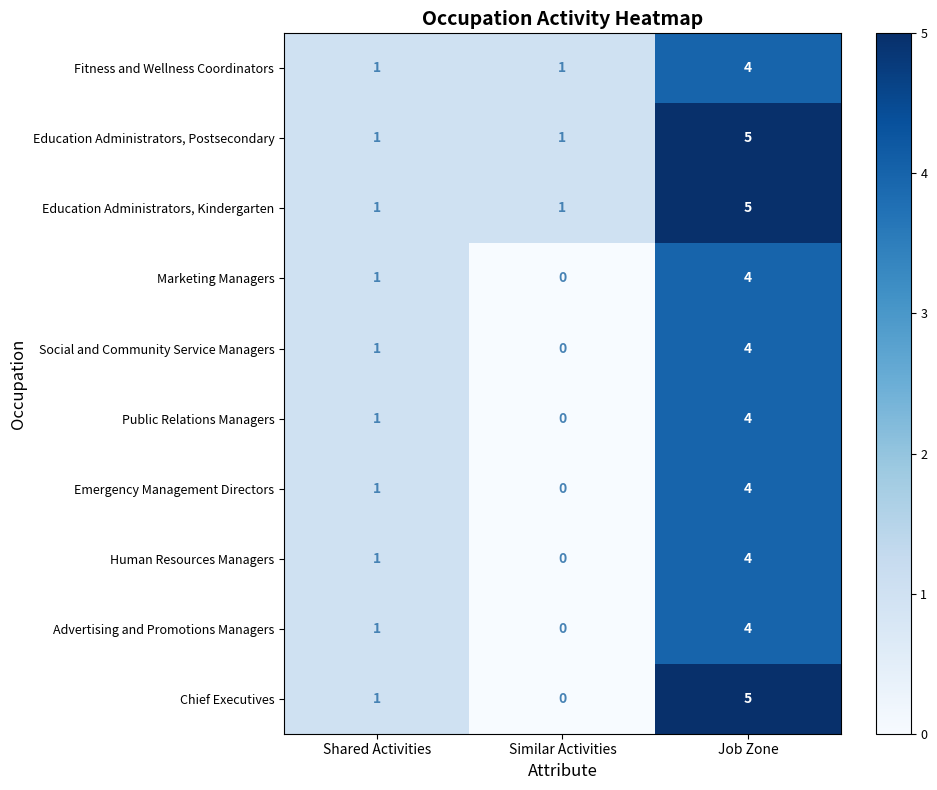

What is the greatest value displayed?

5